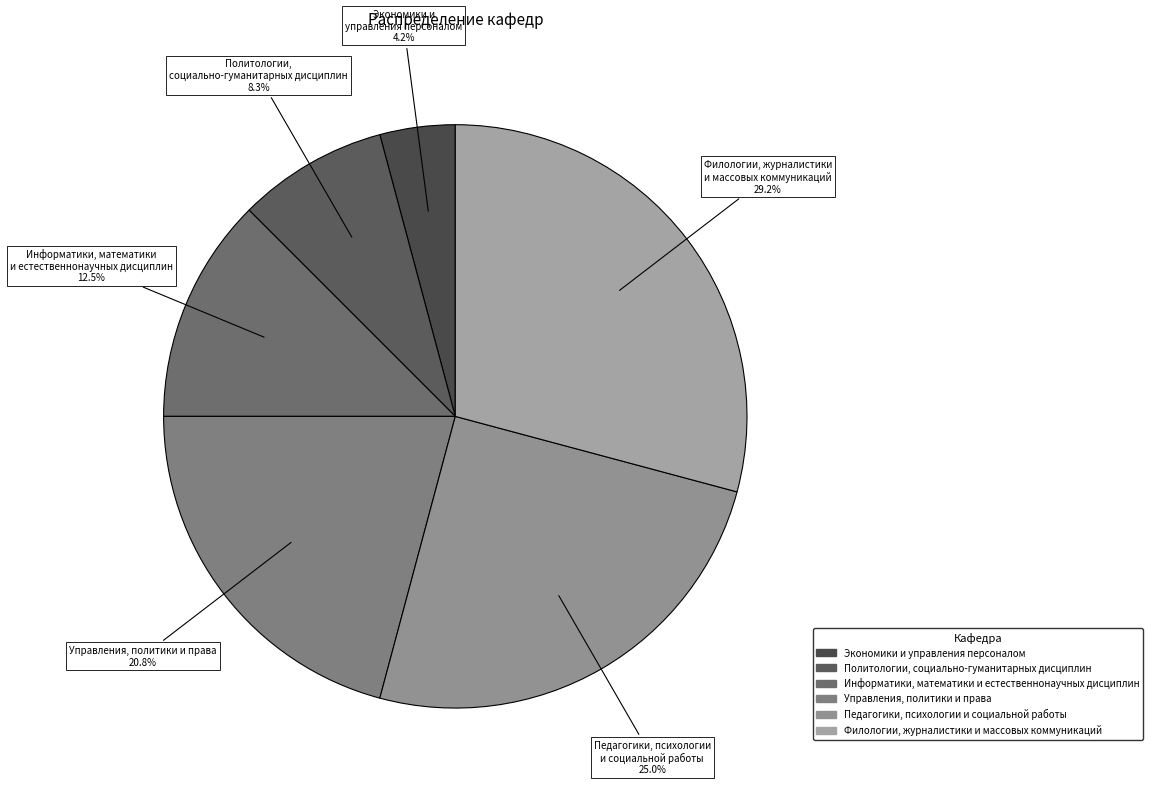

What is the ratio of the value at Политологии, социально-гуманитарных дисциплин to the value at Филологии, журналистики и массовых коммуникаций?

0.3